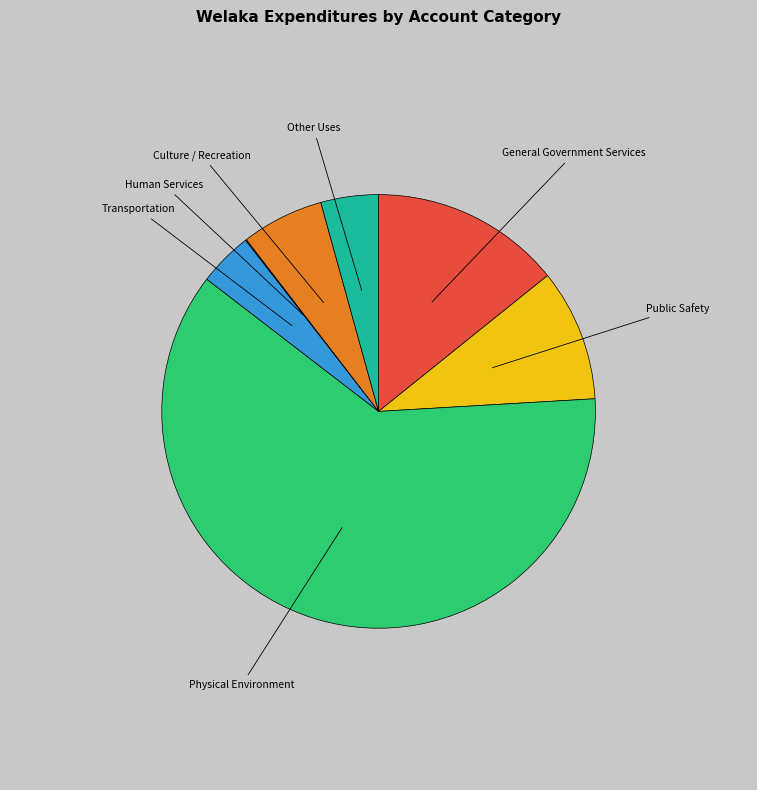

Is there a majority slice in this chart?

Yes